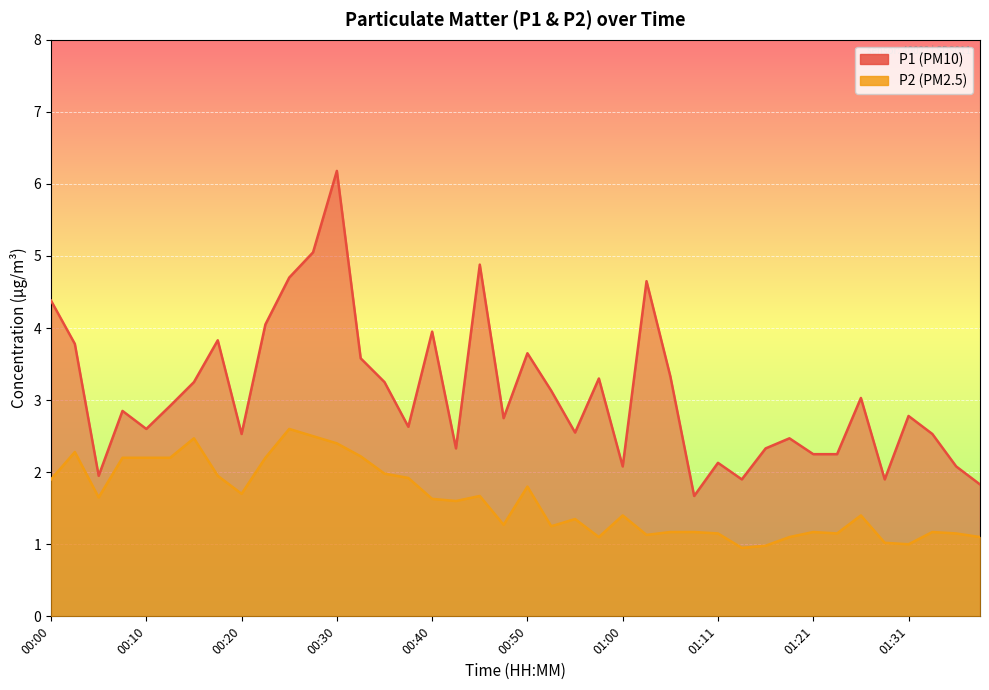

Where is P1 nearest to the value 3?

34